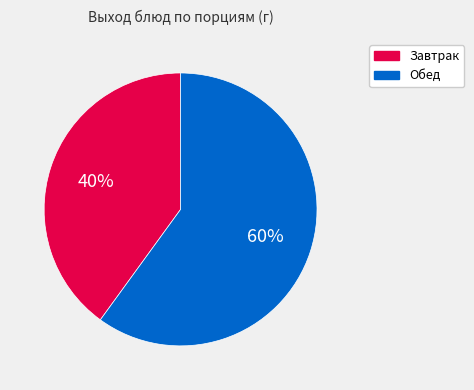

To the nearest percent, what portion does Завтрак represent?

40%